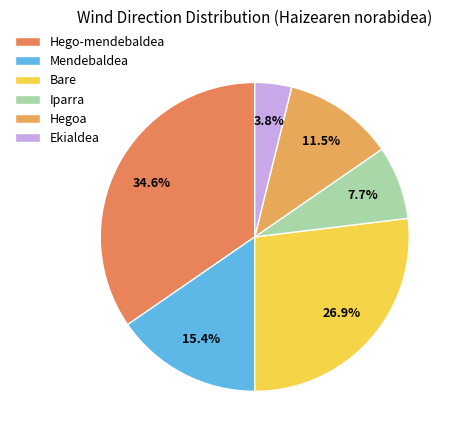

Which category has the smallest portion of the pie?

Ekialdea